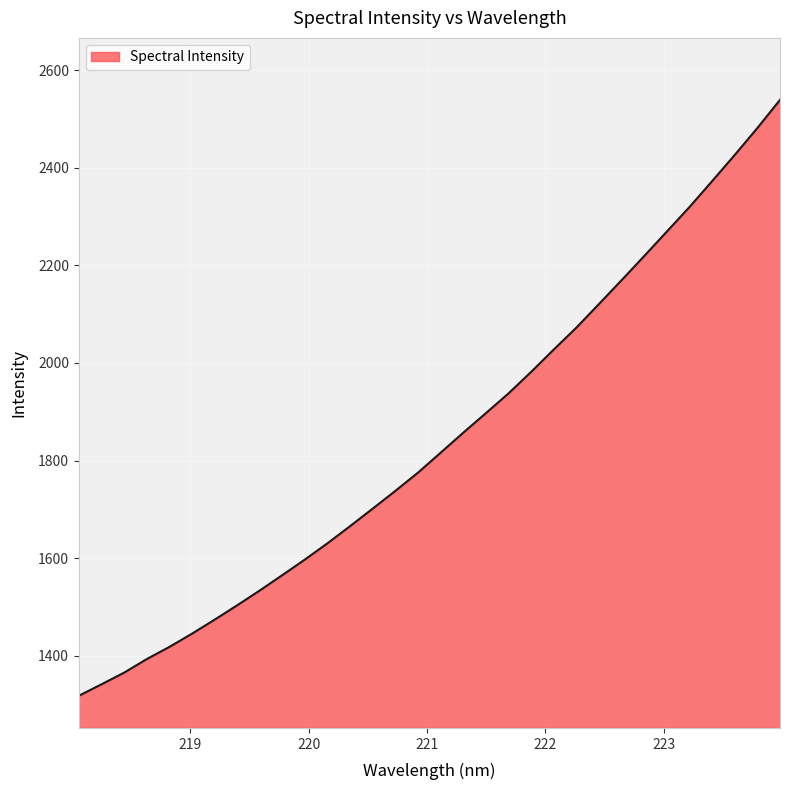

What is the maximum value shown in the chart?

2538.9